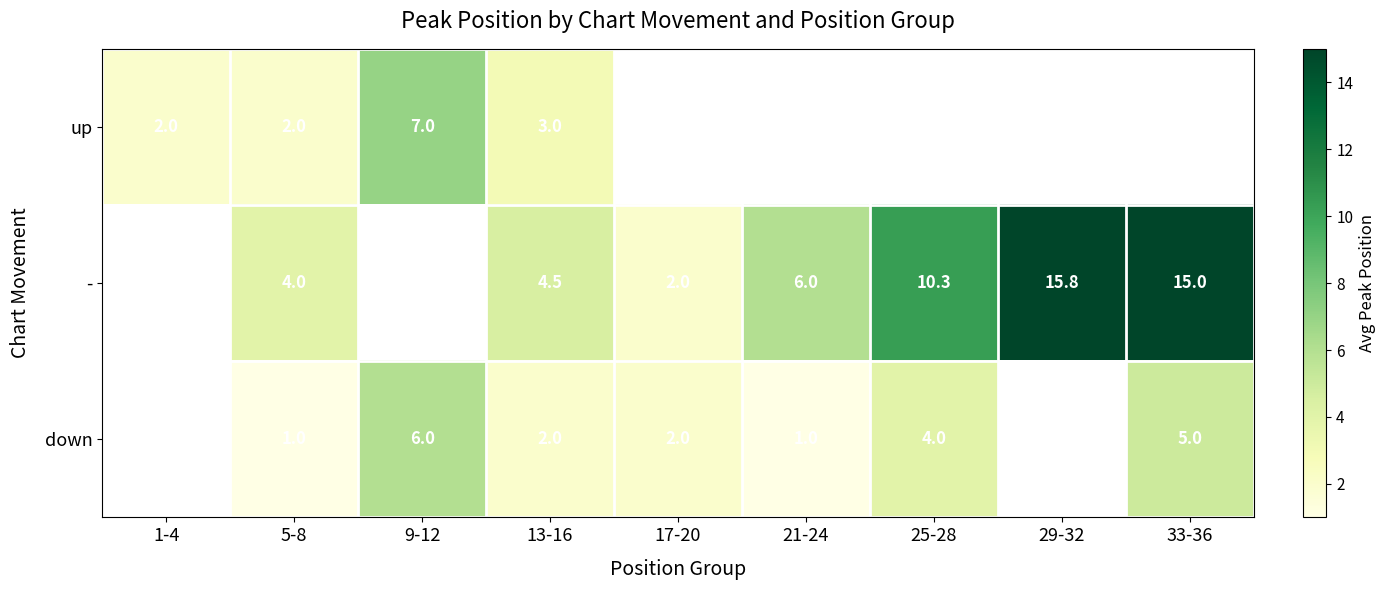

What is the smallest value displayed?

1.0